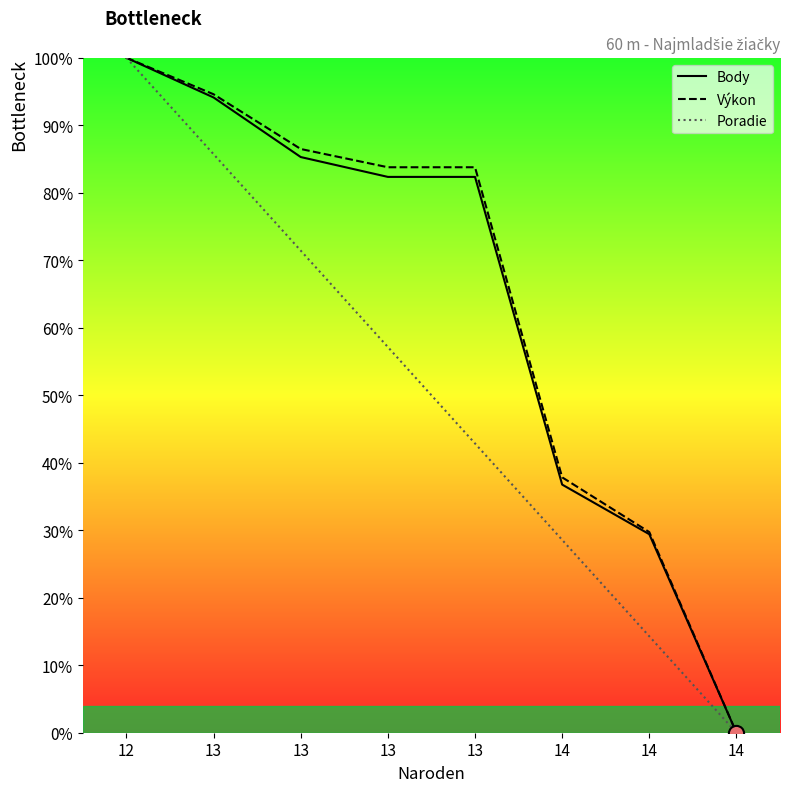

At how many categories does at least one series exceed 25?

7